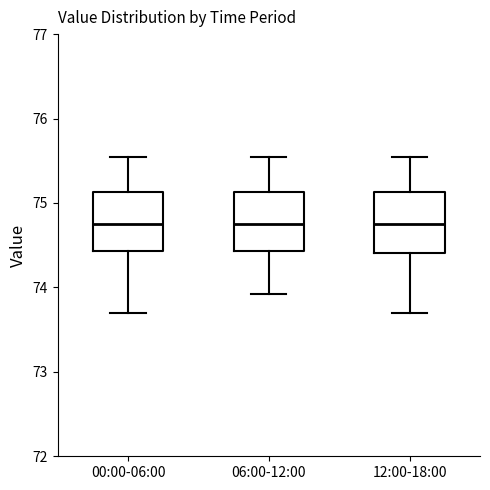

Where does the upper whisker of the box for 12:00-18:00 end on the y-axis? The values are not printed on the chart, so give them approximately, as read against the axis.

75.5